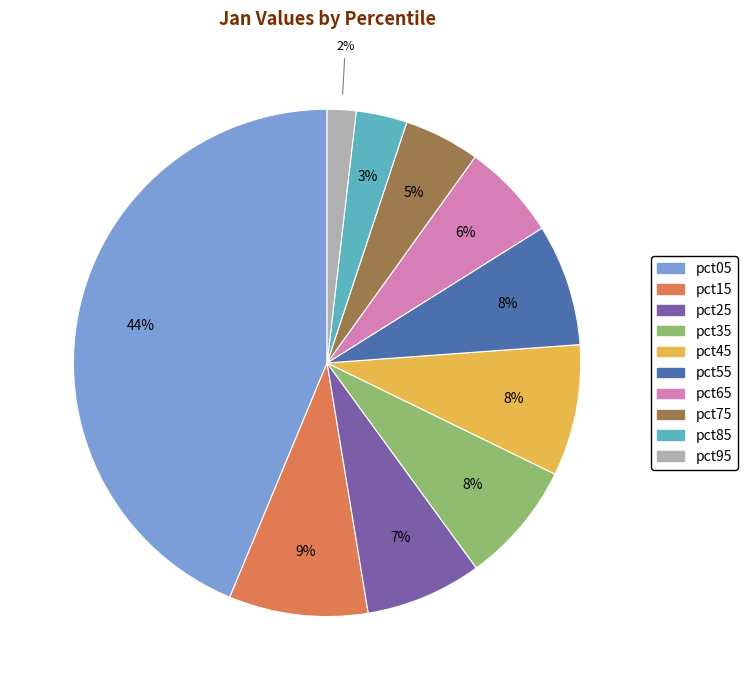

Is pct45 the majority of the pie?

No